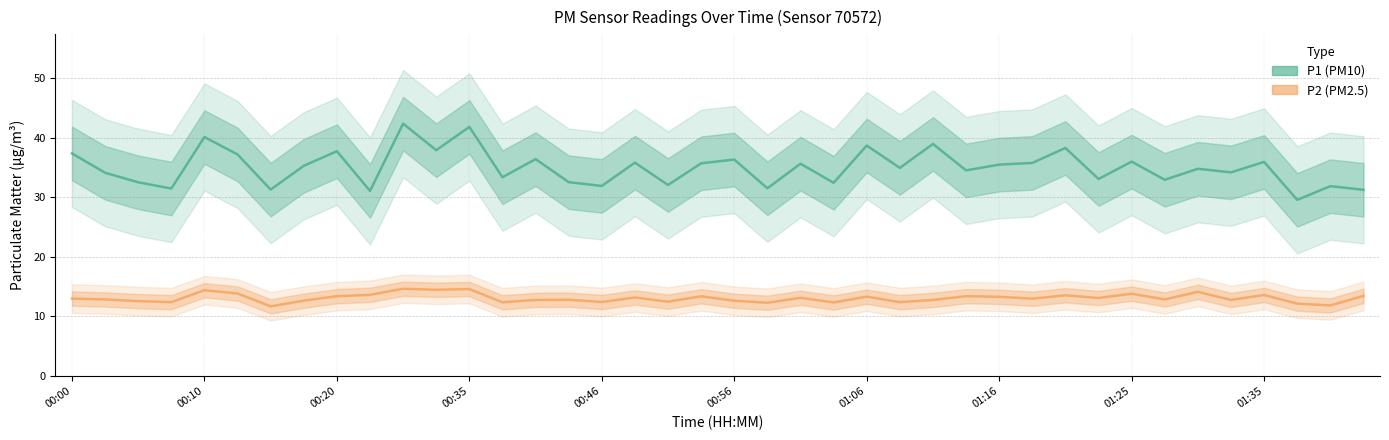

What is the difference between the P1 (PM10) values at 01:16 and 00:10?

4.6